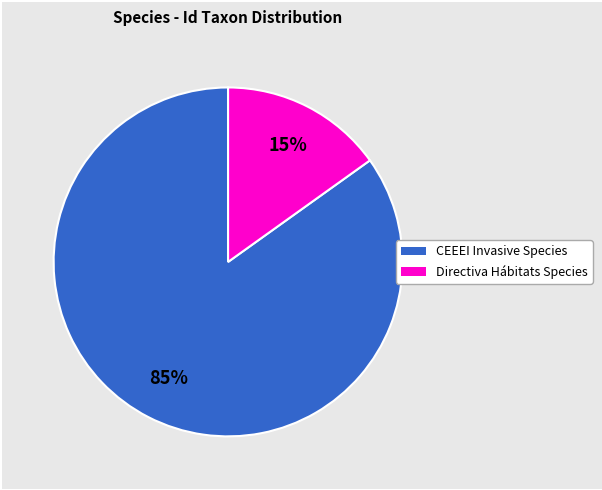

How many segments does this pie chart have?

2